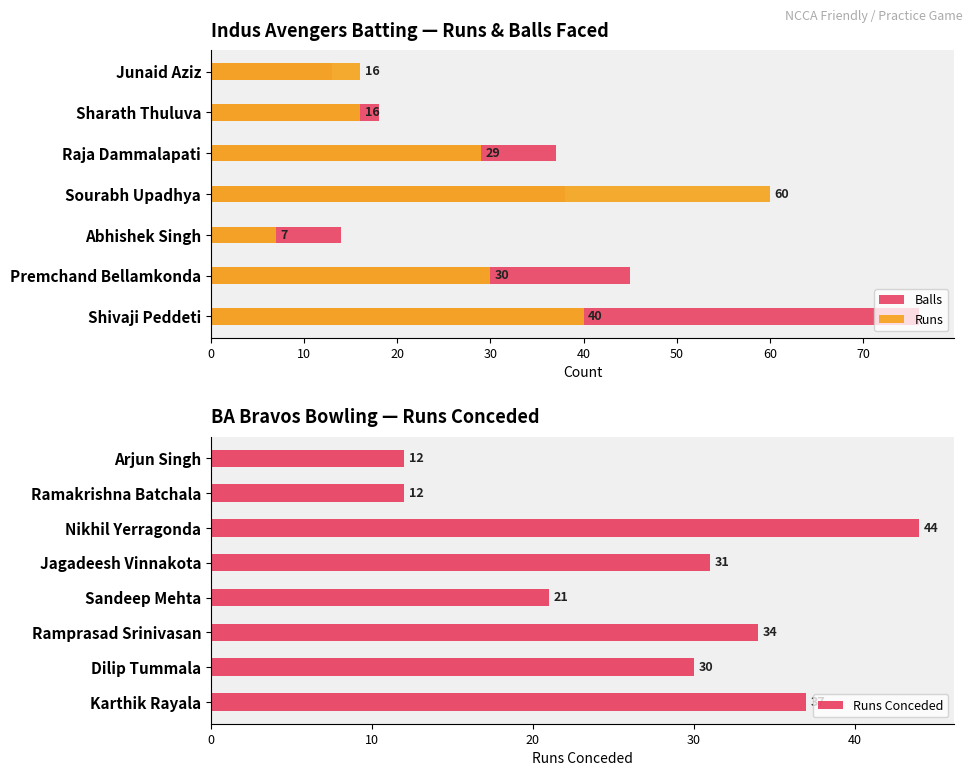

Read the Runs Conceded value at Nikhil Yerragonda.

44